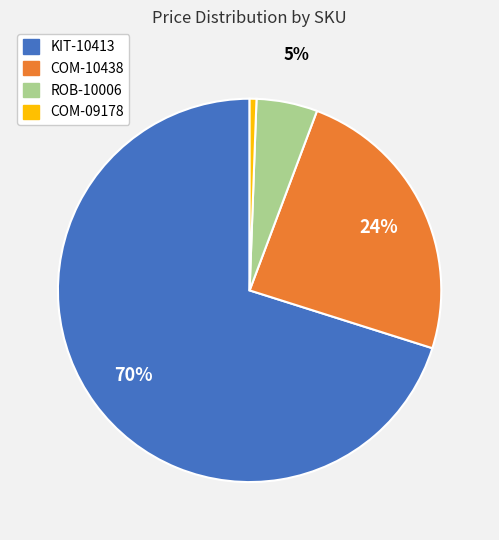

Count the number of slices in the pie.

4